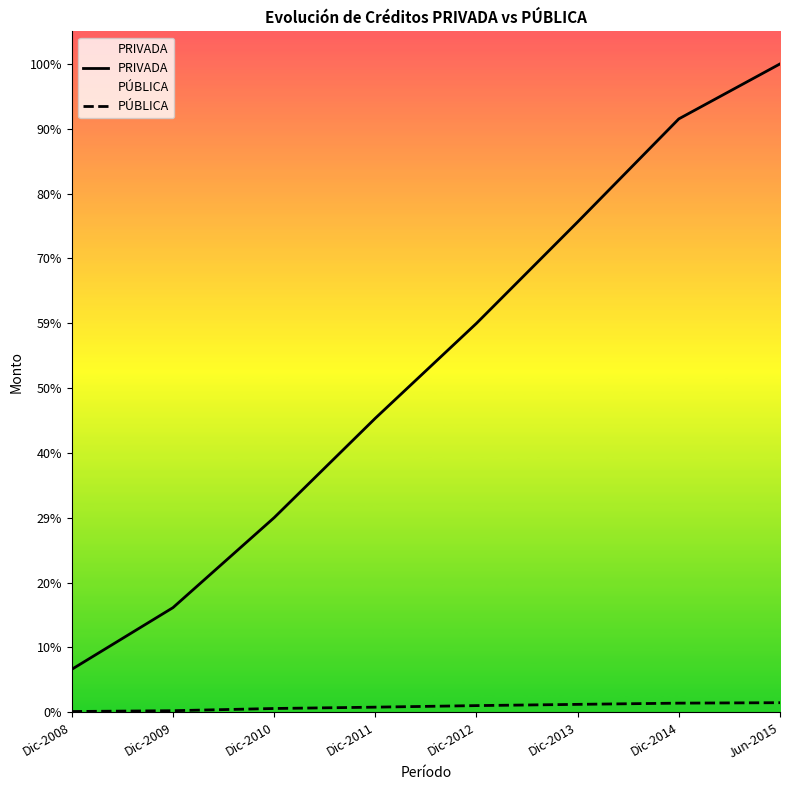

Reading right to left, what are all the values shown in this chart?

PRIVADA: Jun-2015=229406	Dic-2014=209961	Dic-2013=173496	Dic-2012=137623	Dic-2011=104042	Dic-2010=68864	Dic-2009=37035	Dic-2008=15214
PÚBLICA: Jun-2015=3411	Dic-2014=3254	Dic-2013=2821	Dic-2012=2383	Dic-2011=1833	Dic-2010=1359	Dic-2009=578	Dic-2008=296